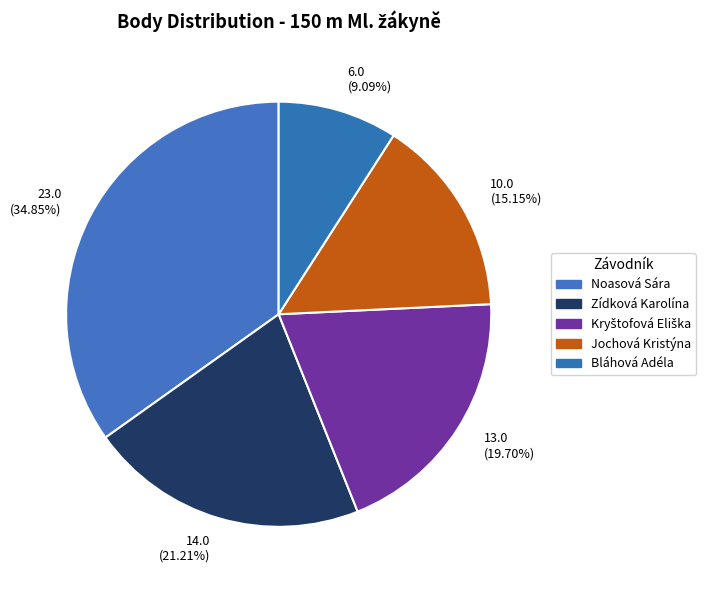

What is the ratio of the value at 14.0 (21.21%) to the value at 23.0 (34.85%)?

0.6